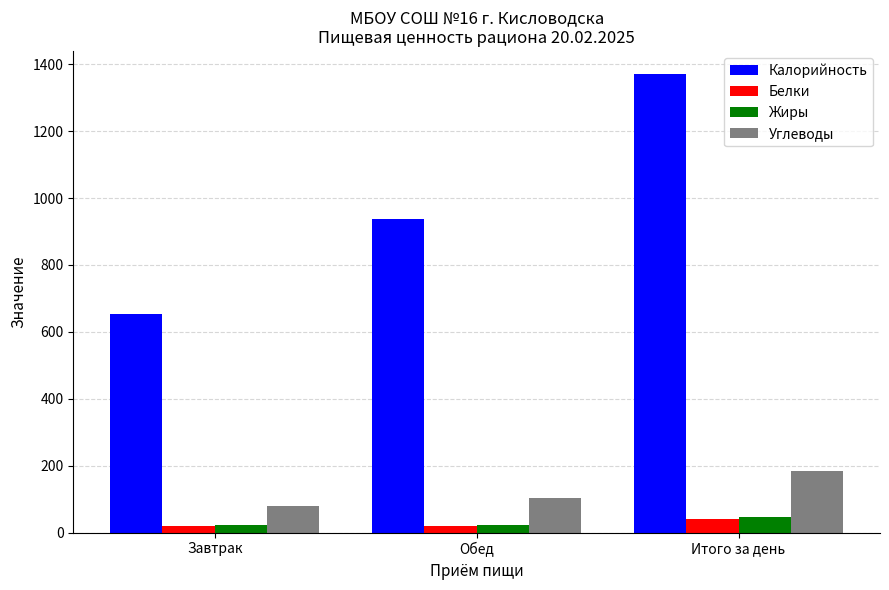

Which series has the largest range (max minus min)?

Калорийность